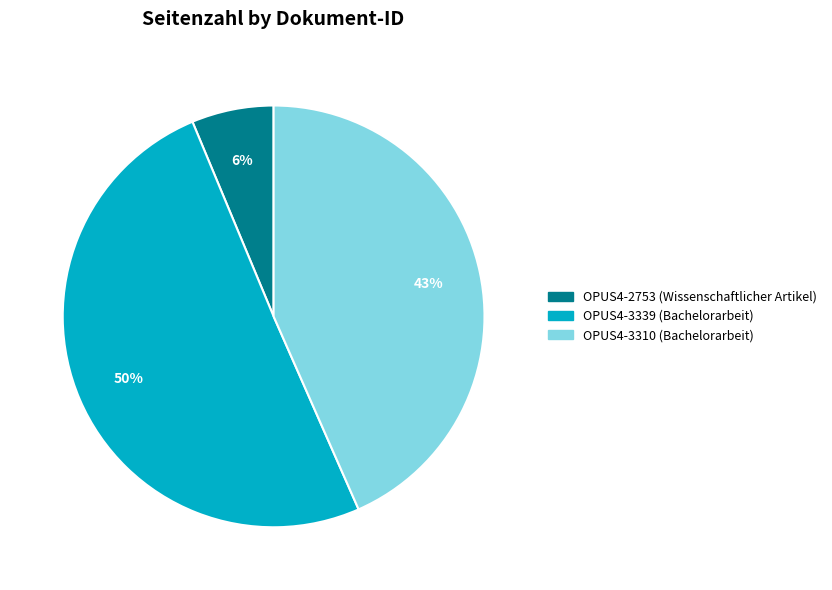

The OPUS4-3339 (Bachelorarbeit) slice represents 63% of the pie. True or false?

False